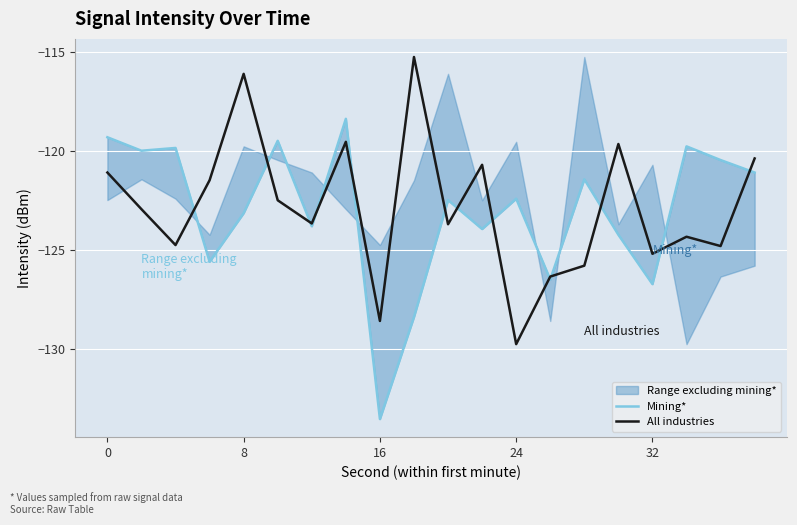

What is the highest value of the All industries series?

-115.3